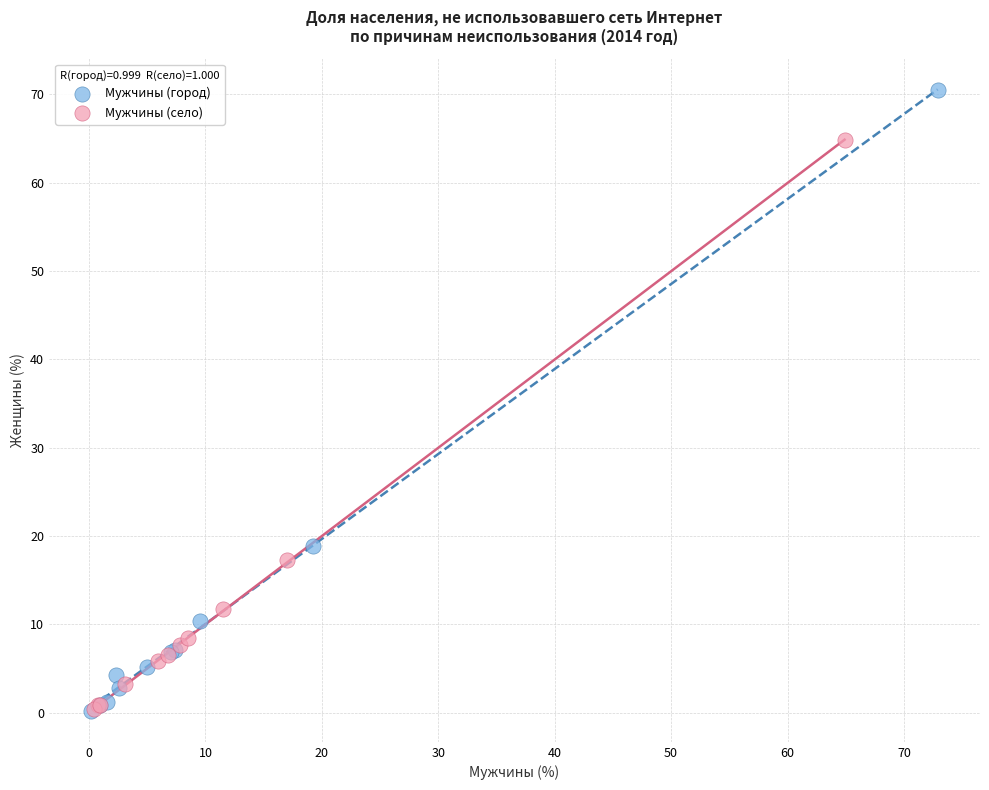

Which series has the widest spread of Y values?

Мужчины (город)